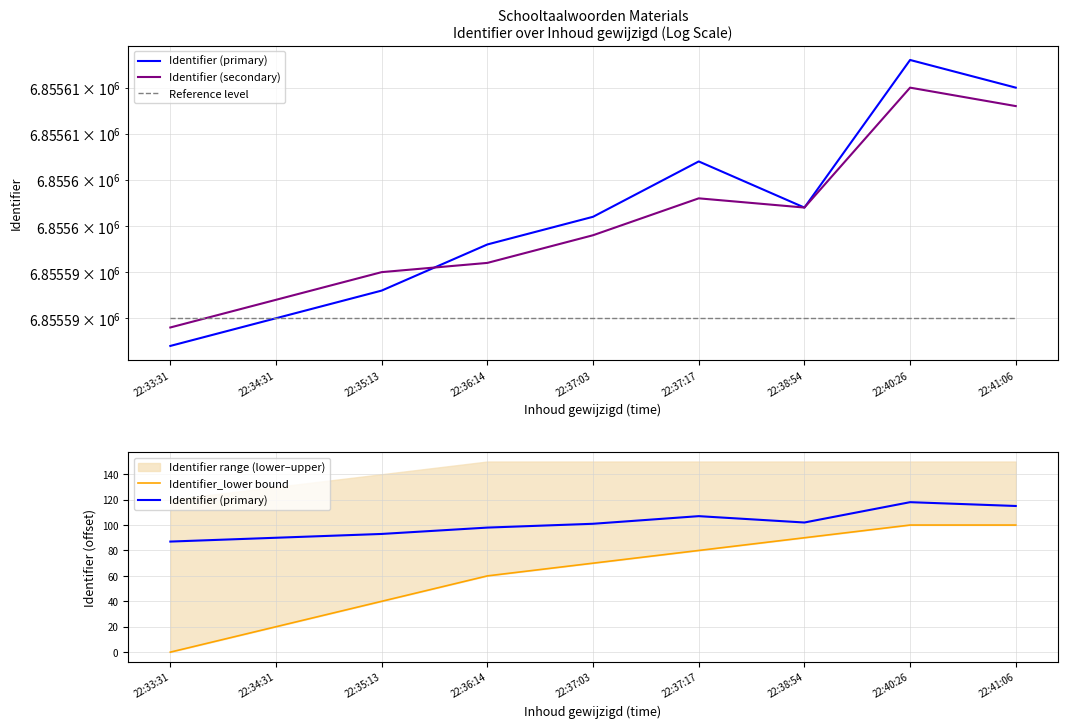

How many values in the Identifier_lower bound series are below 70?

4